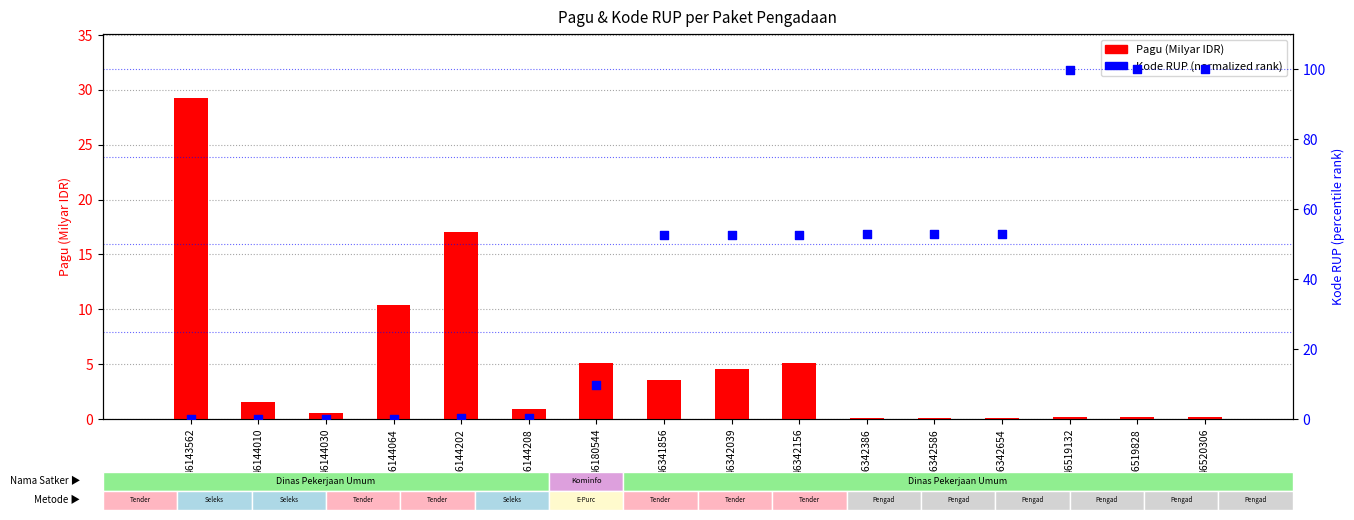

What are all the series names shown in the legend?

Pagu (Milyar IDR), Kode RUP (normalized rank)